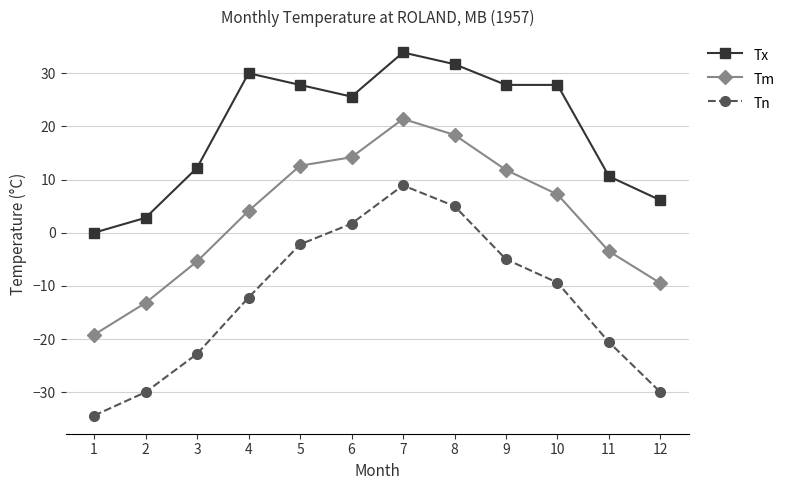

True or false: Tm has more than 1 interior local peaks.

False